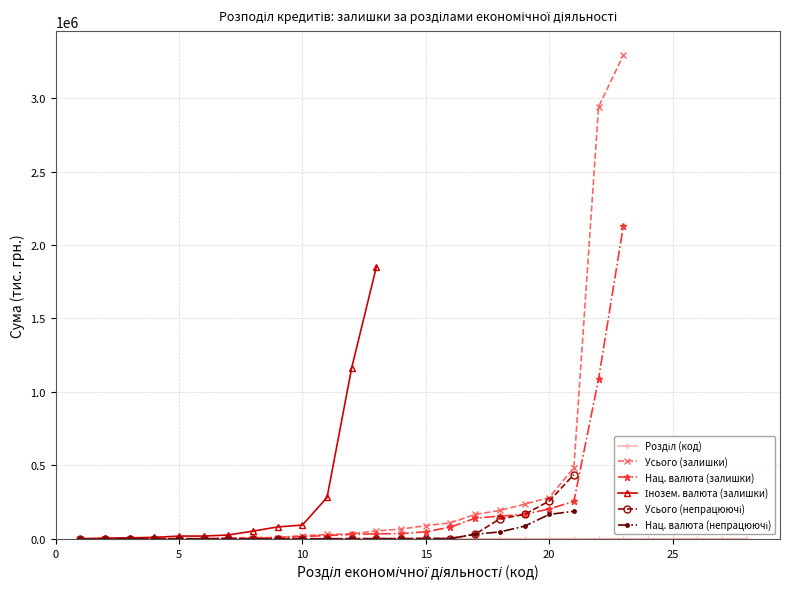

How many data points in Усього (залишки) are above 34097?

12